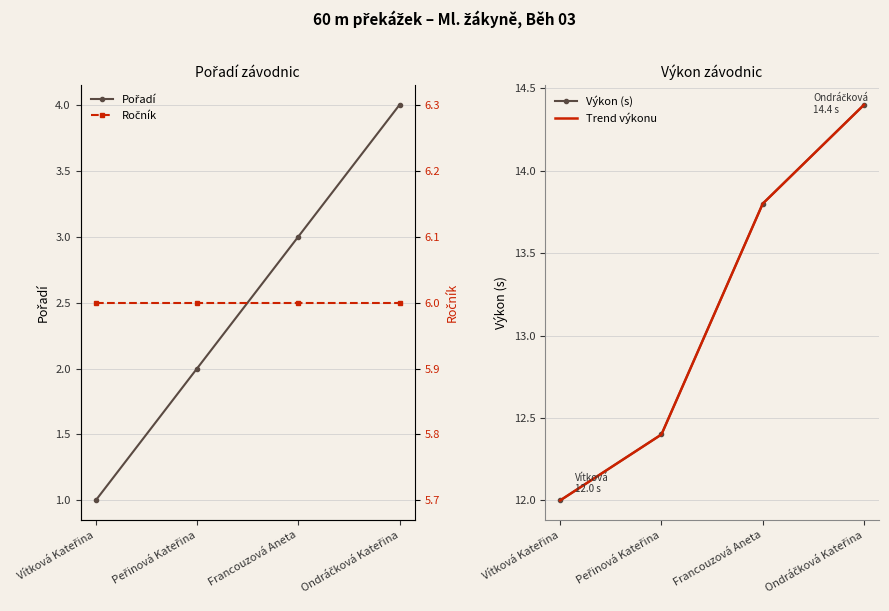

What is the label of the 3rd point from the right?

Peřinová Kateřina